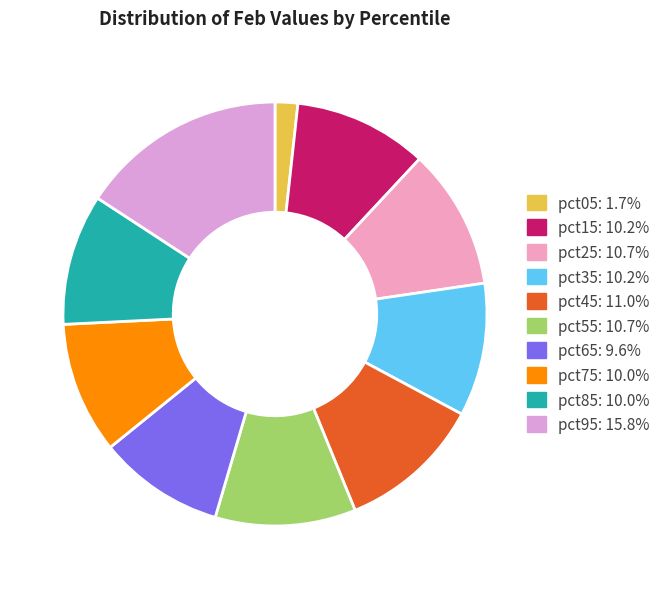

How many segments does this pie chart have?

10